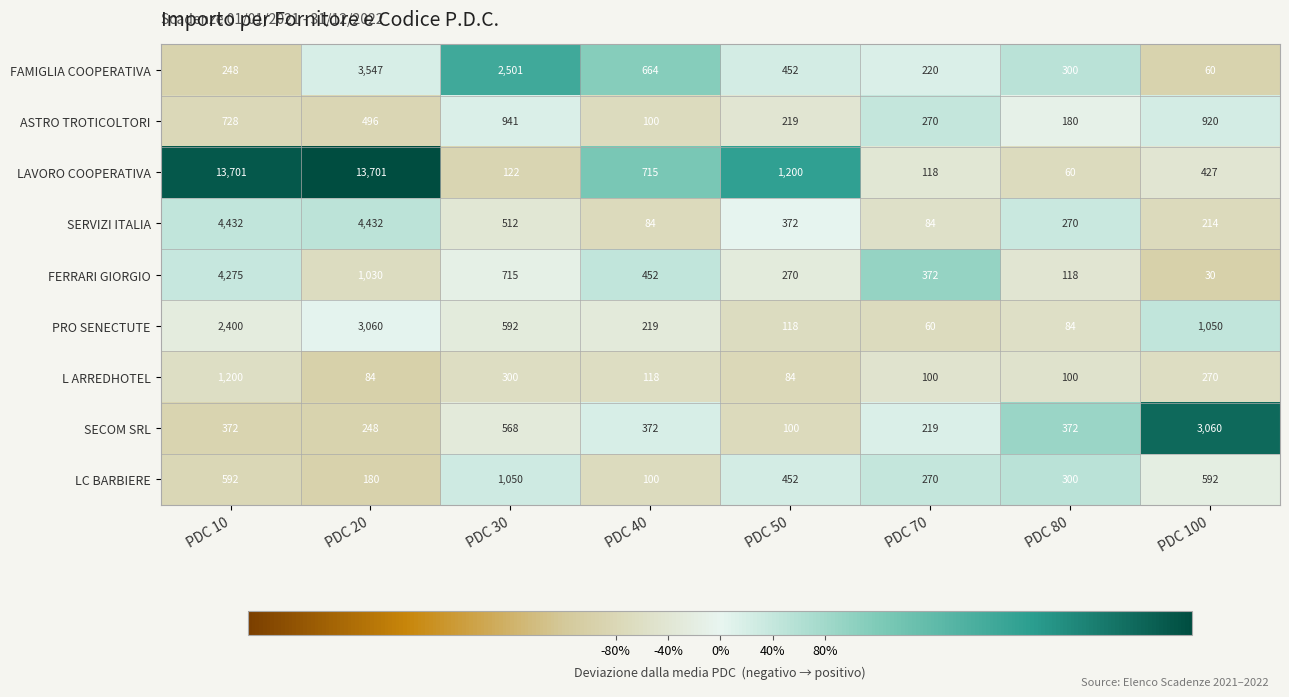

What is the average value of the FAMIGLIA COOPERATIVA series?

999